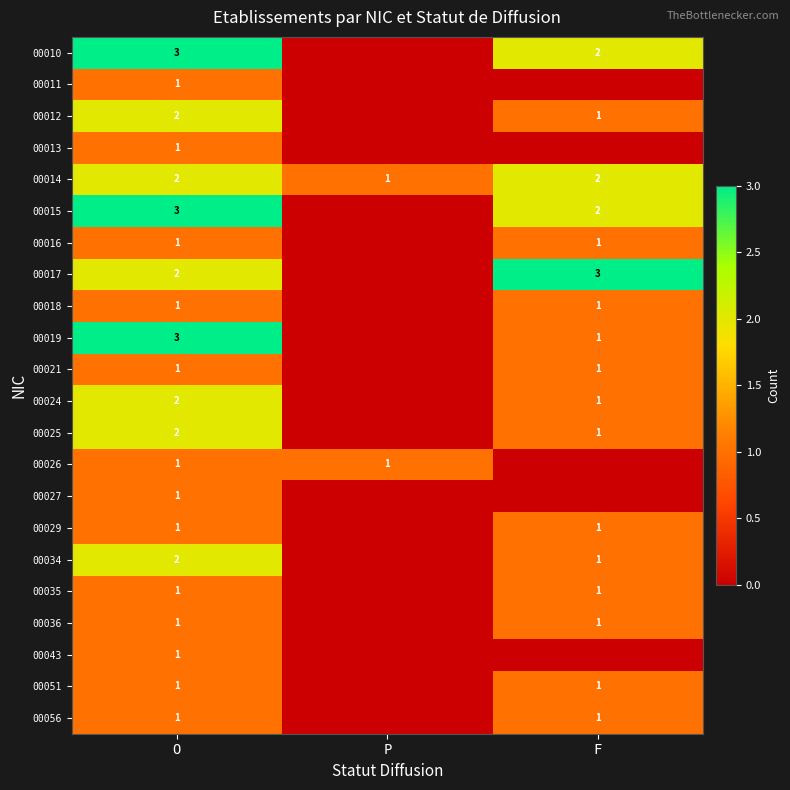

What is the sum of the 00019 values at O and F?

4